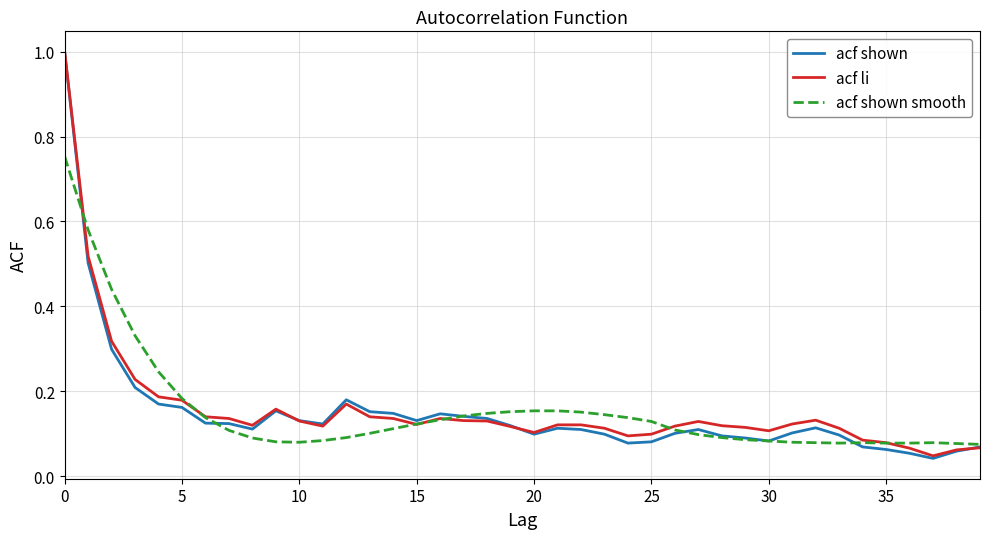

Does the chart have visible grid lines?

Yes